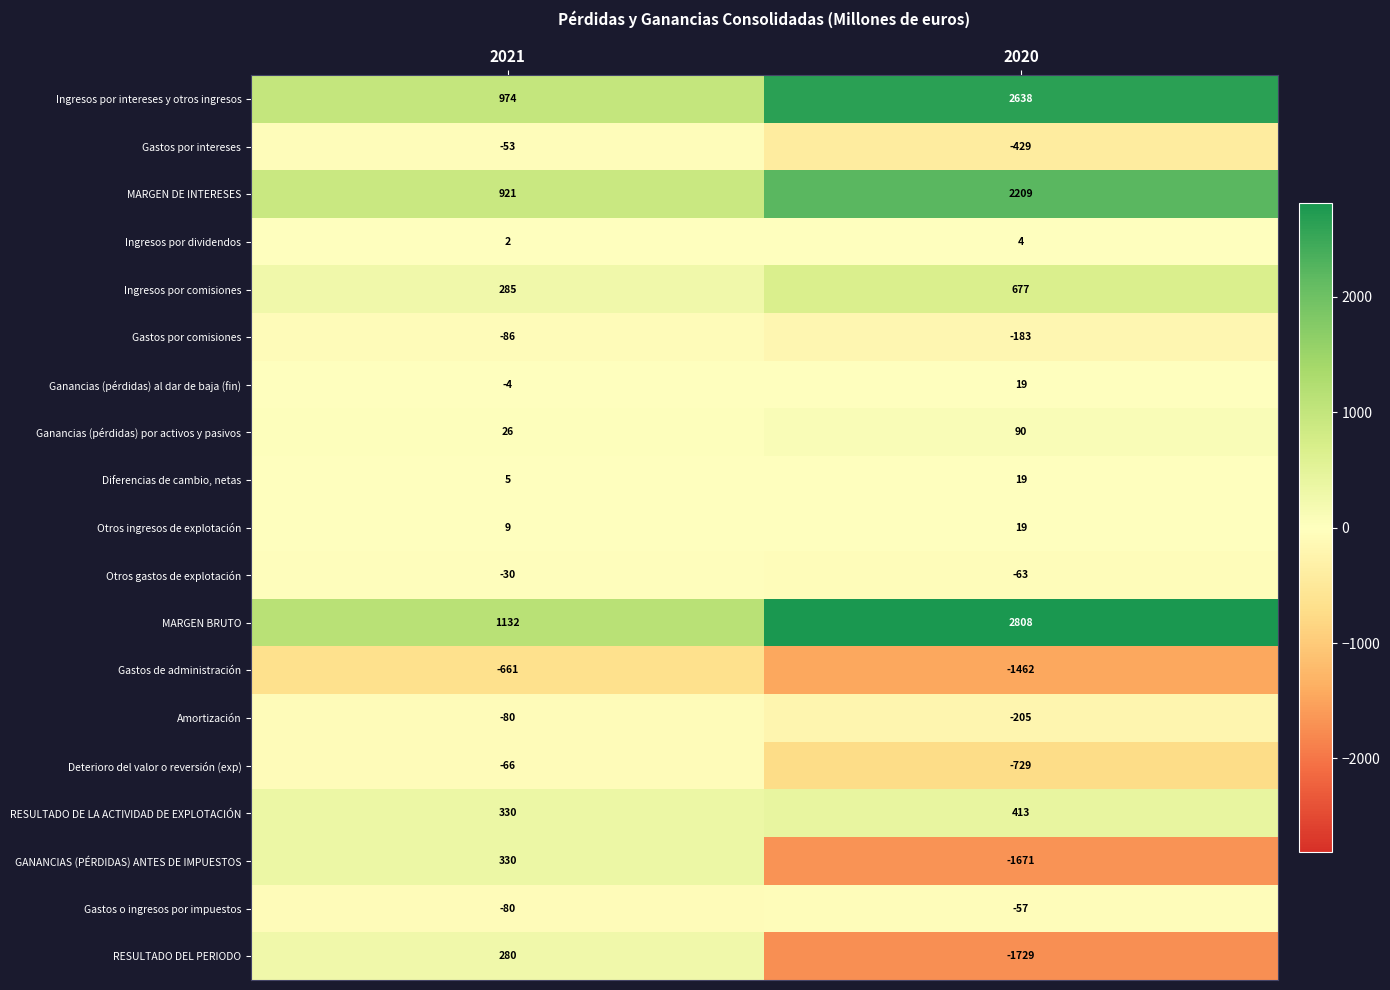

What is the approximate value of Ingresos por comisiones at 2020?

677